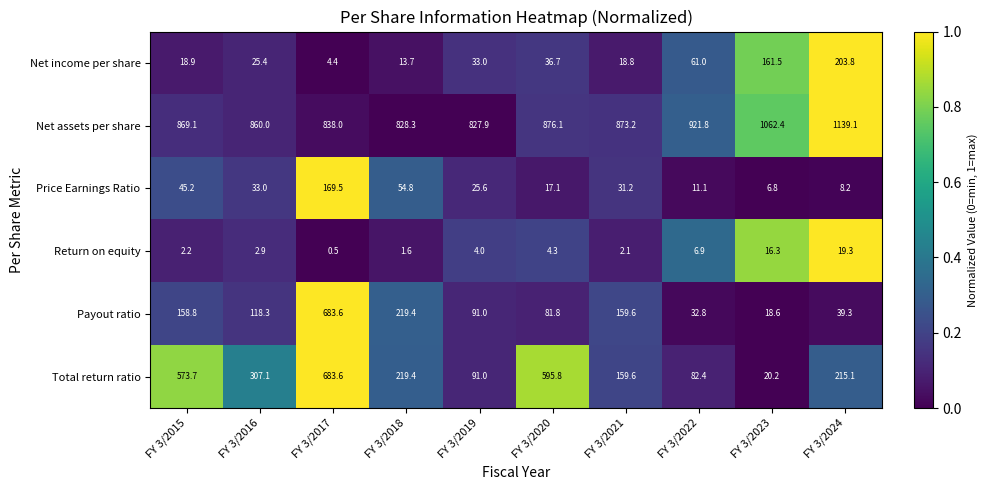

At which category is the sum across all series the highest?

FY 3/2017